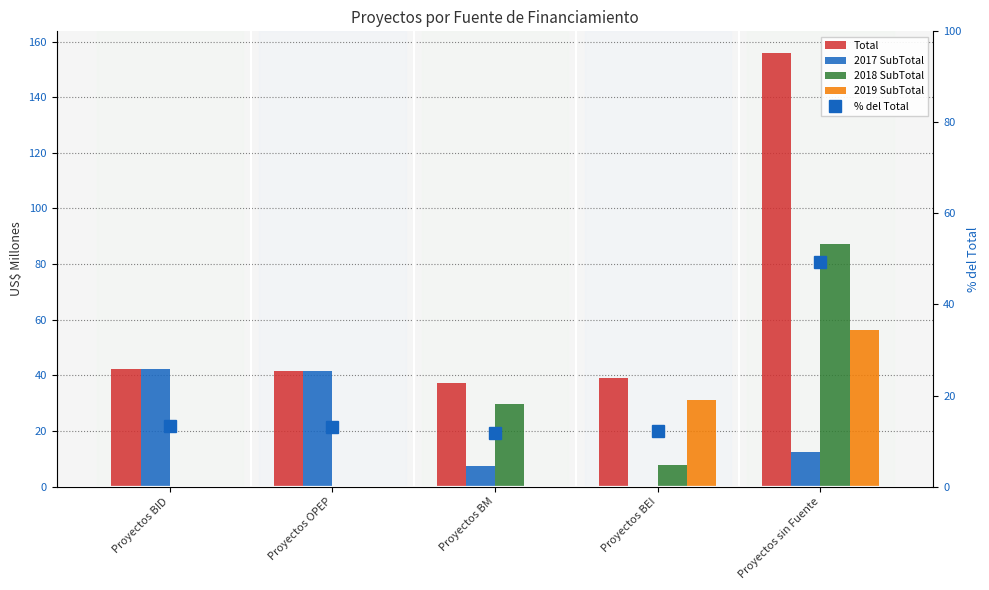

What is the spread (max minus min) of values at Proyectos sin Fuente?

143.7